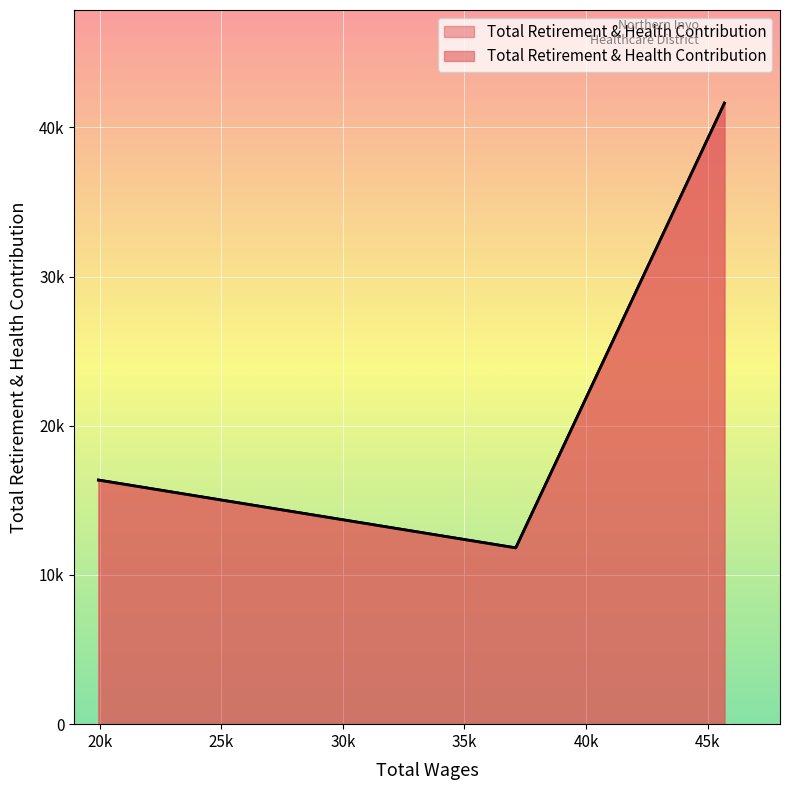

Rank the categories by value from lowest to highest.

37111.0, 19950.0, 45691.0